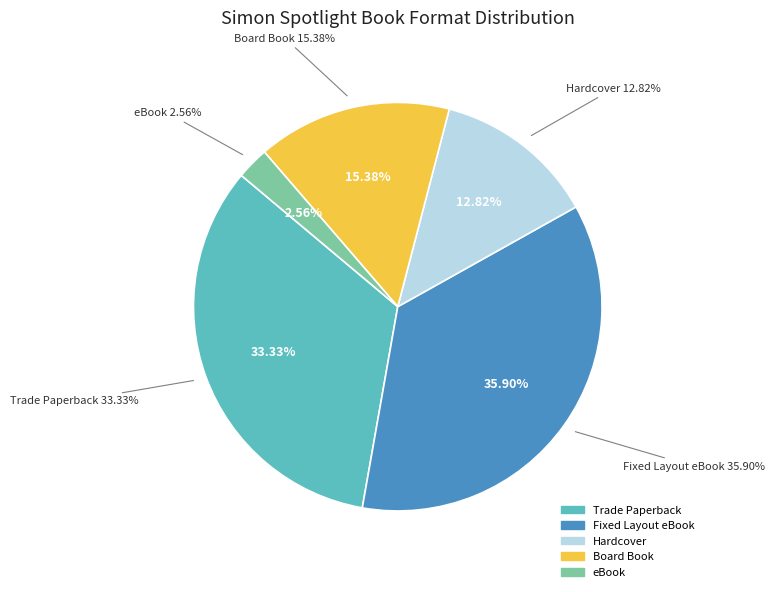

How many segments does this pie chart have?

5